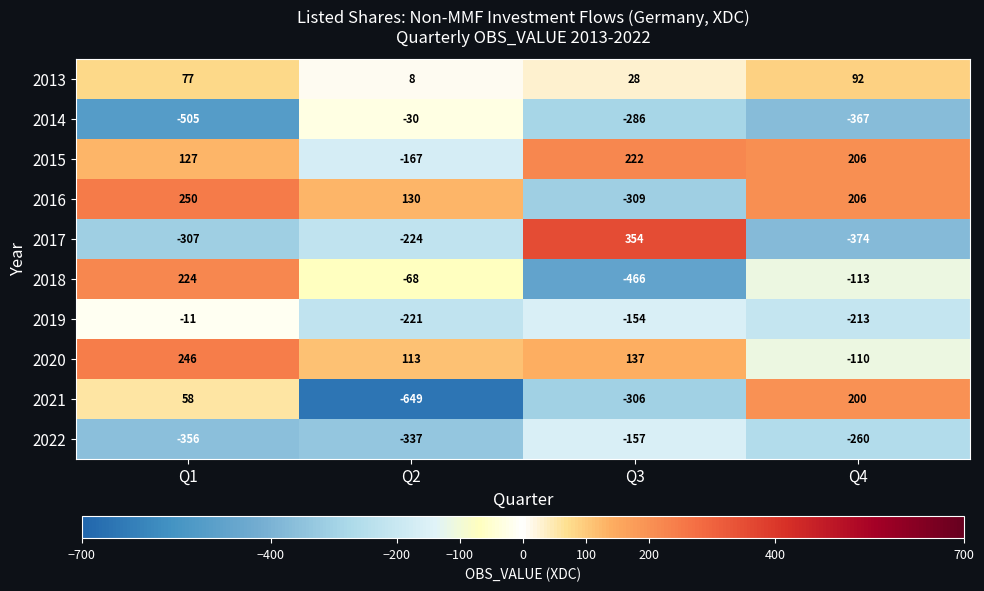

Which series has the largest total across all categories?

2015